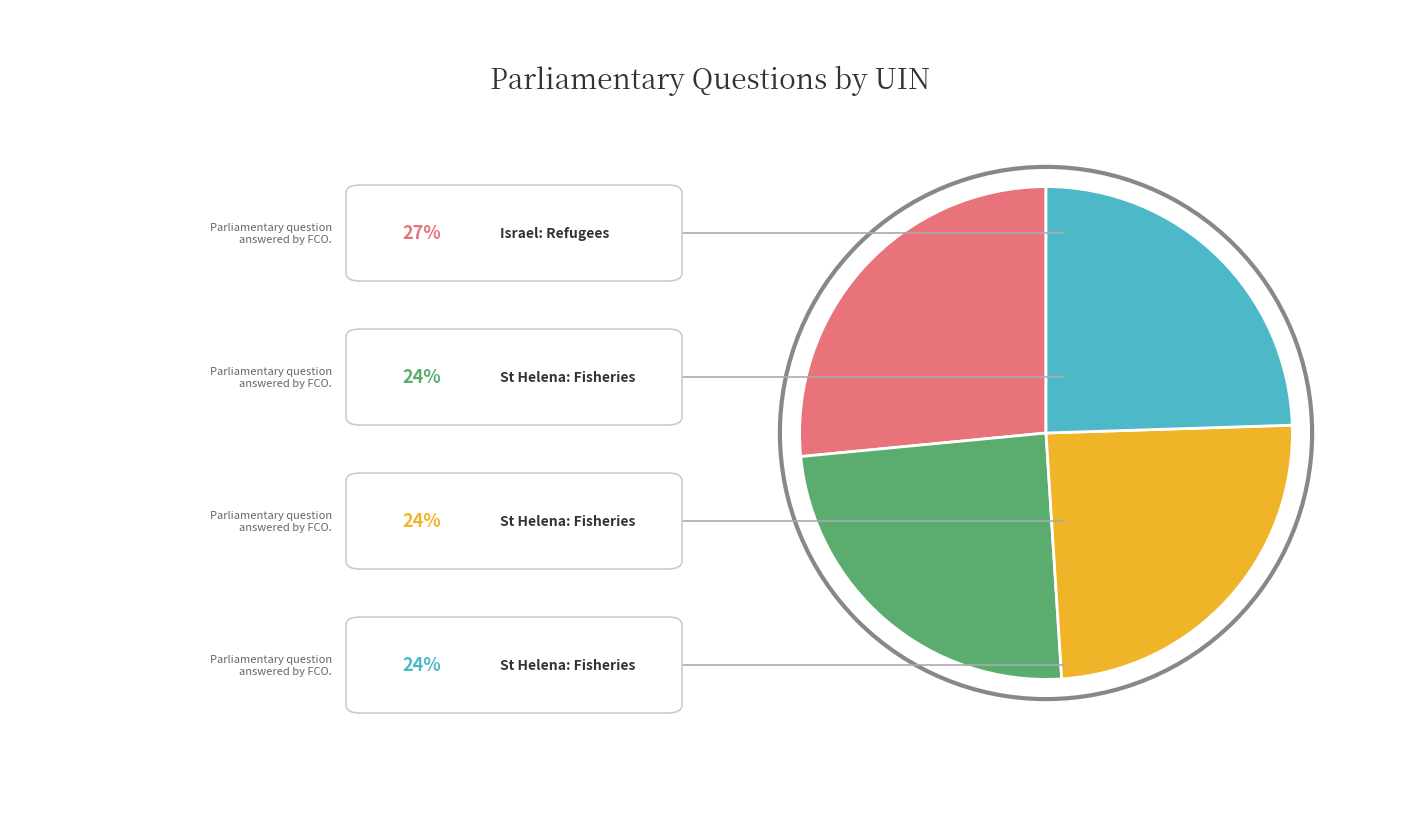

Is there any slice that represents more than half of the pie?

No